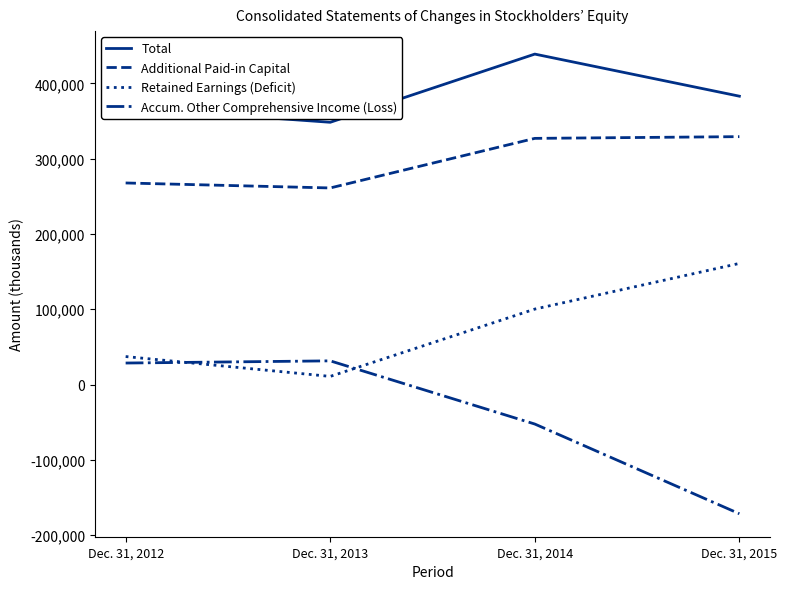

How many intersections are there between Retained Earnings (Deficit) and Accum. Other Comprehensive Income (Loss)?

2